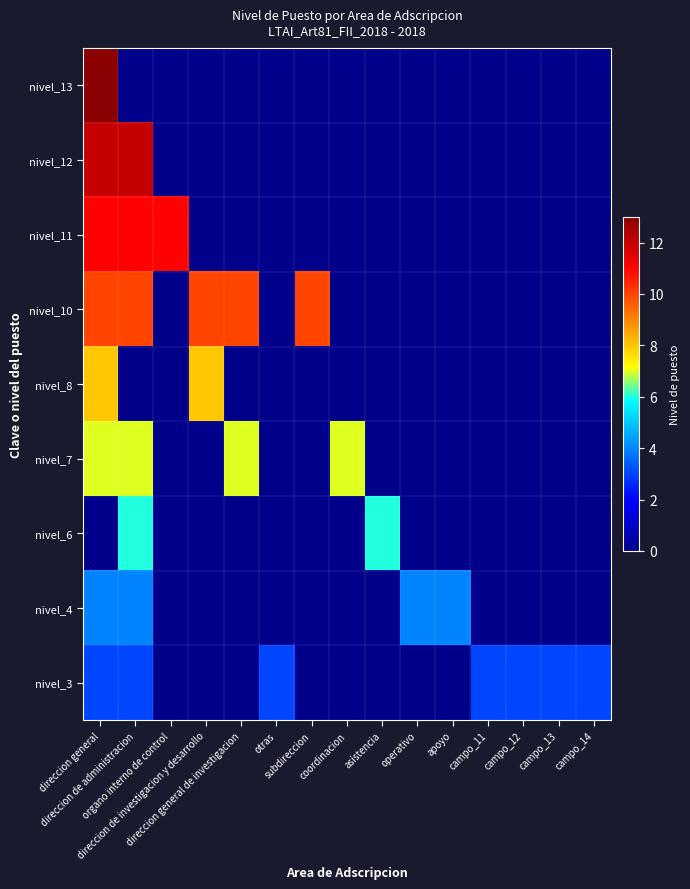

Reading right to left, extract all data points from this chart.

nivel_13: campo_14=0	campo_13=0	campo_12=0	campo_11=0	apoyo=0	operativo=0	asistencia=0	coordinacion=0	subdireccion=0	otras=0	direccion general de investigacion=0	direccion de investigacion y desarrollo=0	organo interno de control=0	direccion de administracion=0	direccion general=13
nivel_12: campo_14=0	campo_13=0	campo_12=0	campo_11=0	apoyo=0	operativo=0	asistencia=0	coordinacion=0	subdireccion=0	otras=0	direccion general de investigacion=0	direccion de investigacion y desarrollo=0	organo interno de control=0	direccion de administracion=12	direccion general=12
nivel_11: campo_14=0	campo_13=0	campo_12=0	campo_11=0	apoyo=0	operativo=0	asistencia=0	coordinacion=0	subdireccion=0	otras=0	direccion general de investigacion=0	direccion de investigacion y desarrollo=0	organo interno de control=11	direccion de administracion=11	direccion general=11
nivel_10: campo_14=0	campo_13=0	campo_12=0	campo_11=0	apoyo=0	operativo=0	asistencia=0	coordinacion=0	subdireccion=10	otras=0	direccion general de investigacion=10	direccion de investigacion y desarrollo=10	organo interno de control=0	direccion de administracion=10	direccion general=10
nivel_8: campo_14=0	campo_13=0	campo_12=0	campo_11=0	apoyo=0	operativo=0	asistencia=0	coordinacion=0	subdireccion=0	otras=0	direccion general de investigacion=0	direccion de investigacion y desarrollo=8	organo interno de control=0	direccion de administracion=0	direccion general=8
nivel_7: campo_14=0	campo_13=0	campo_12=0	campo_11=0	apoyo=0	operativo=0	asistencia=0	coordinacion=7	subdireccion=0	otras=0	direccion general de investigacion=7	direccion de investigacion y desarrollo=0	organo interno de control=0	direccion de administracion=7	direccion general=7
nivel_6: campo_14=0	campo_13=0	campo_12=0	campo_11=0	apoyo=0	operativo=0	asistencia=6	coordinacion=0	subdireccion=0	otras=0	direccion general de investigacion=0	direccion de investigacion y desarrollo=0	organo interno de control=0	direccion de administracion=6	direccion general=0
nivel_4: campo_14=0	campo_13=0	campo_12=0	campo_11=0	apoyo=4	operativo=4	asistencia=0	coordinacion=0	subdireccion=0	otras=0	direccion general de investigacion=0	direccion de investigacion y desarrollo=0	organo interno de control=0	direccion de administracion=4	direccion general=4
nivel_3: campo_14=3	campo_13=3	campo_12=3	campo_11=3	apoyo=0	operativo=0	asistencia=0	coordinacion=0	subdireccion=0	otras=3	direccion general de investigacion=0	direccion de investigacion y desarrollo=0	organo interno de control=0	direccion de administracion=3	direccion general=3